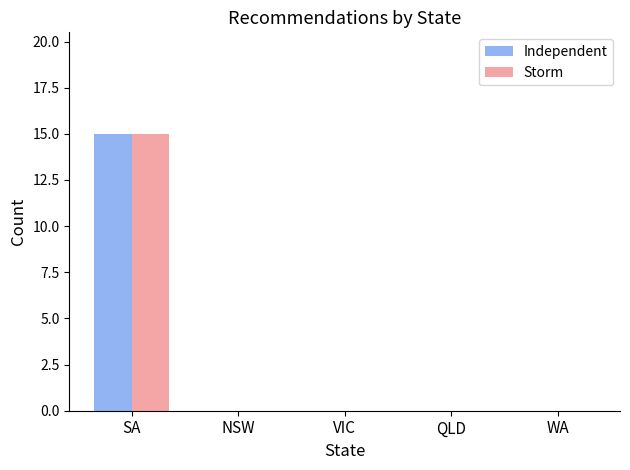

What is the highest value of the Independent series?

15